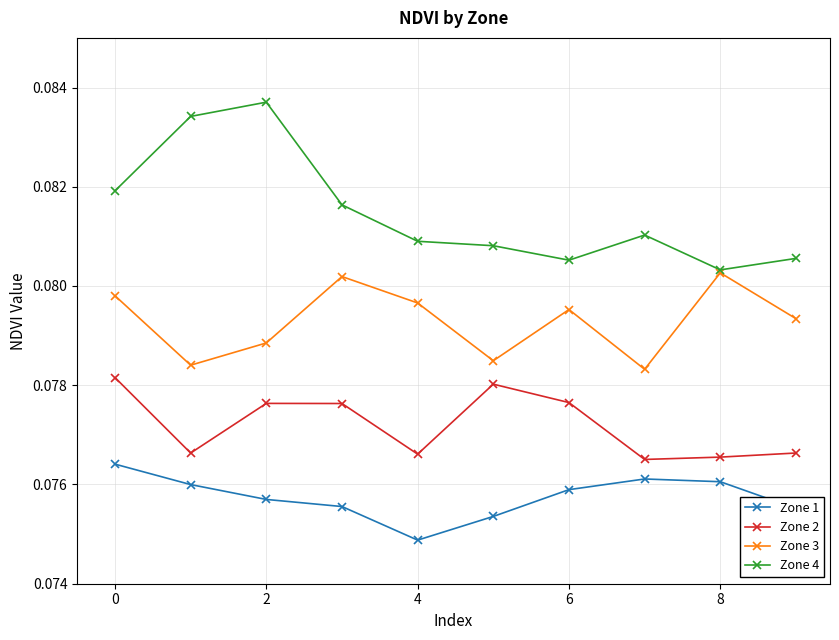

At how many categories does at least one series exceed 0?

10